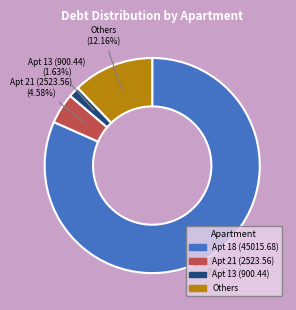

To the nearest percent, what is the difference between the largest and smallest slice percentages?

80%